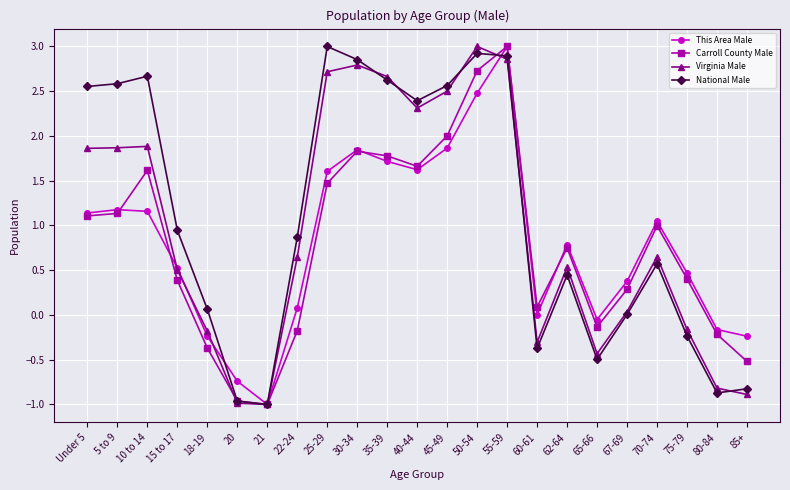

The value of Carroll County Male at 30-34 is 1.8. True or false?

True